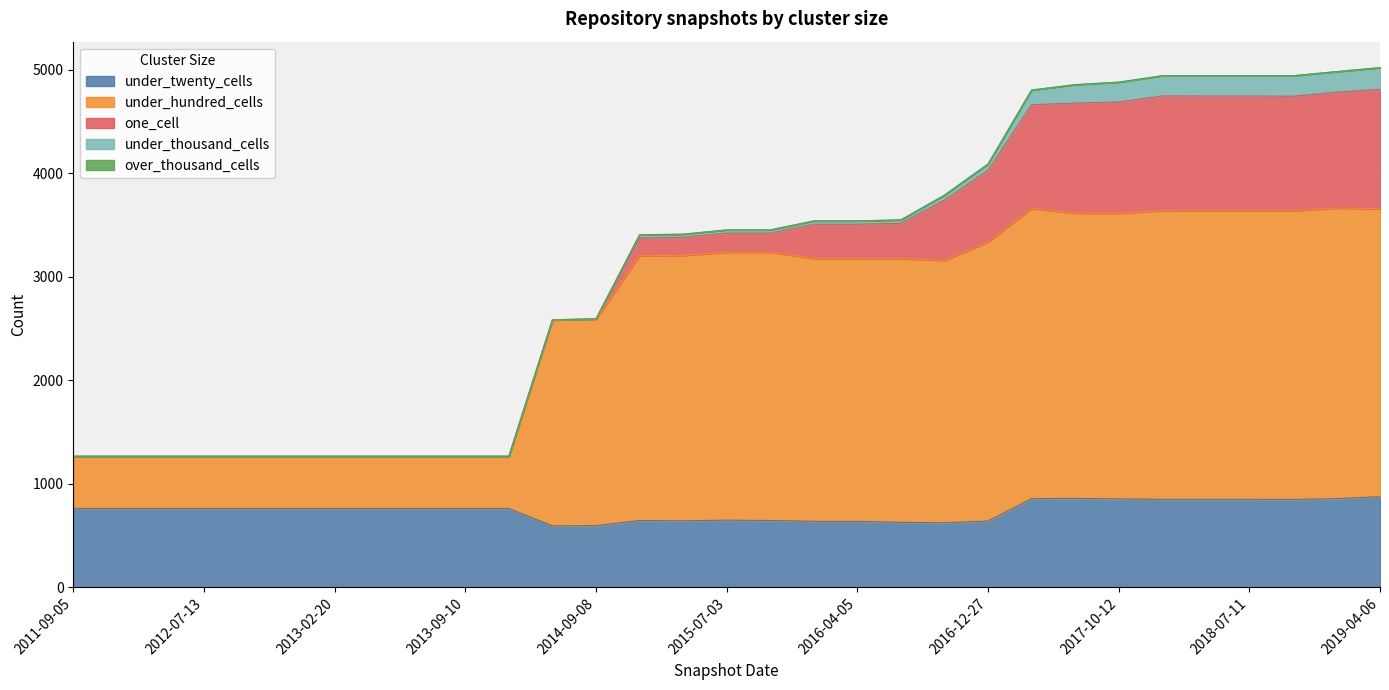

True or false: under_hundred_cells and over_thousand_cells cross at least once.

False